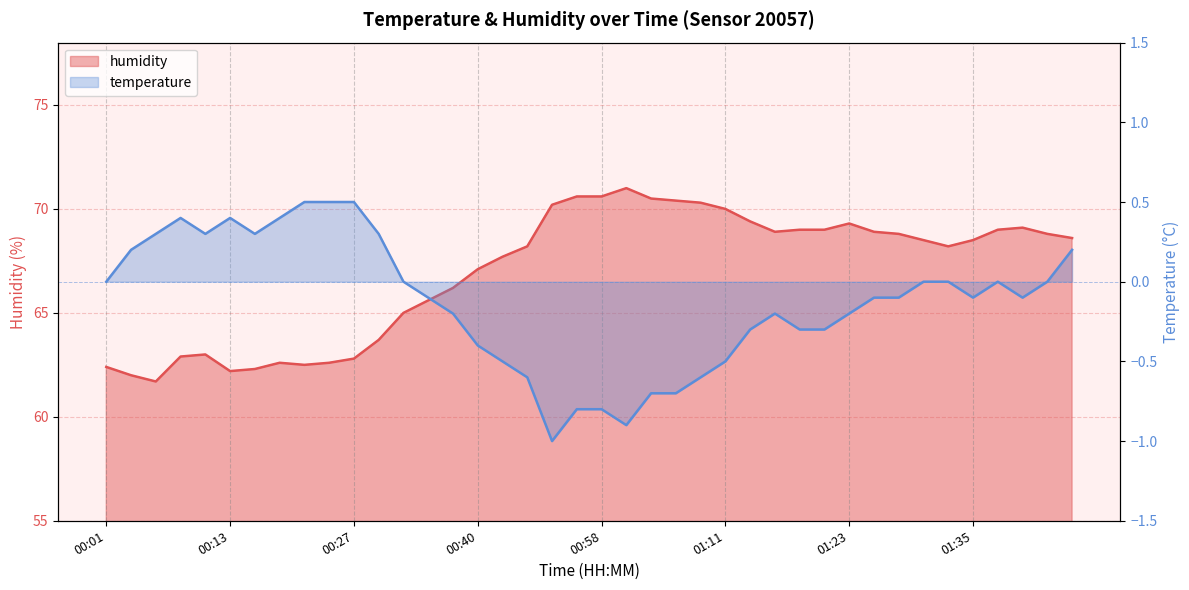

Which label corresponds to the smallest value in the chart?

00:53